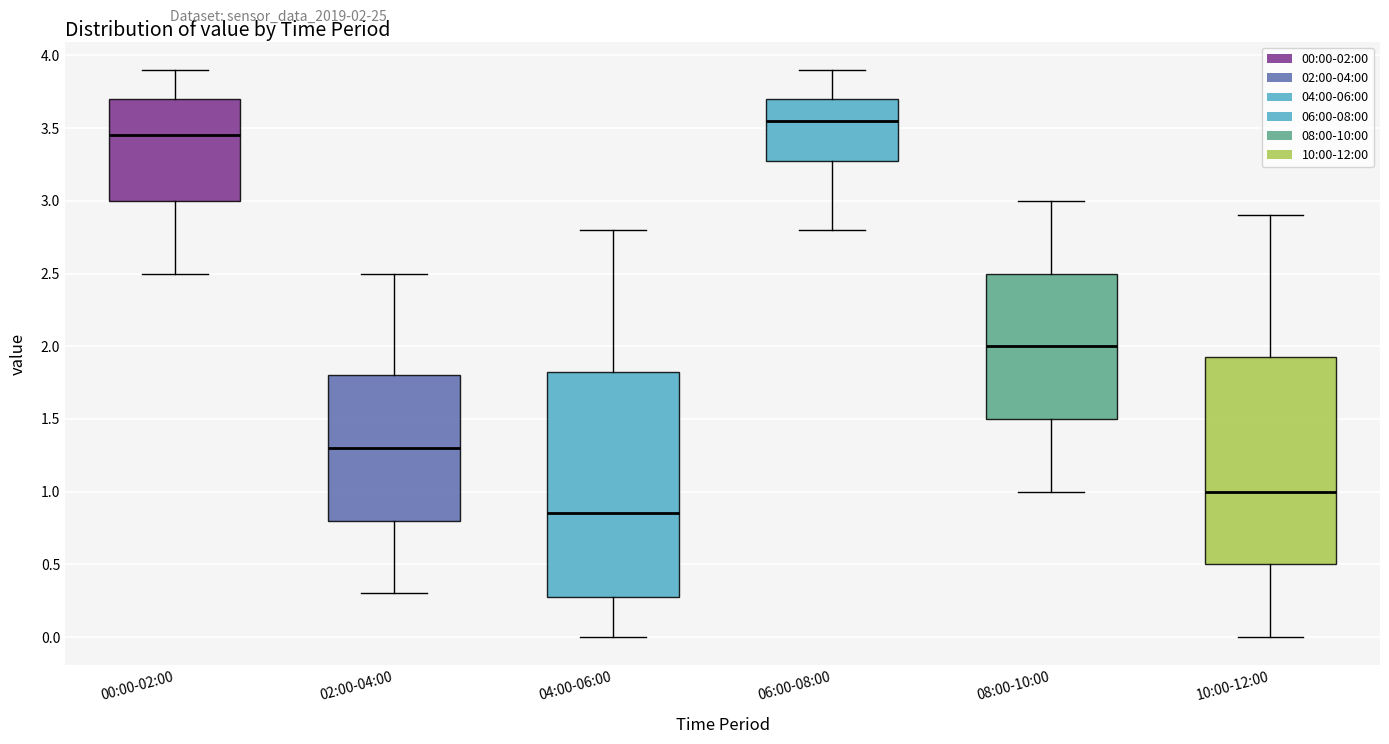

Reading left to right, read every box against the y-axis: the position of its median line, the range the box covers, and the ends of its whiskers. The values are not printed on the chart, so give them approximately, as read against the axis.

00:00-02:00: median 3.45, box 3.00 to 3.70, whiskers 2.50 to 3.90
02:00-04:00: median 1.30, box 0.80 to 1.80, whiskers 0.30 to 2.50
04:00-06:00: median 0.85, box 0.30 to 1.85, whiskers 0.00 to 2.80
06:00-08:00: median 3.55, box 3.30 to 3.70, whiskers 2.80 to 3.90
08:00-10:00: median 2.00, box 1.50 to 2.50, whiskers 1.00 to 3.00
10:00-12:00: median 1.00, box 0.50 to 1.95, whiskers 0.00 to 2.90